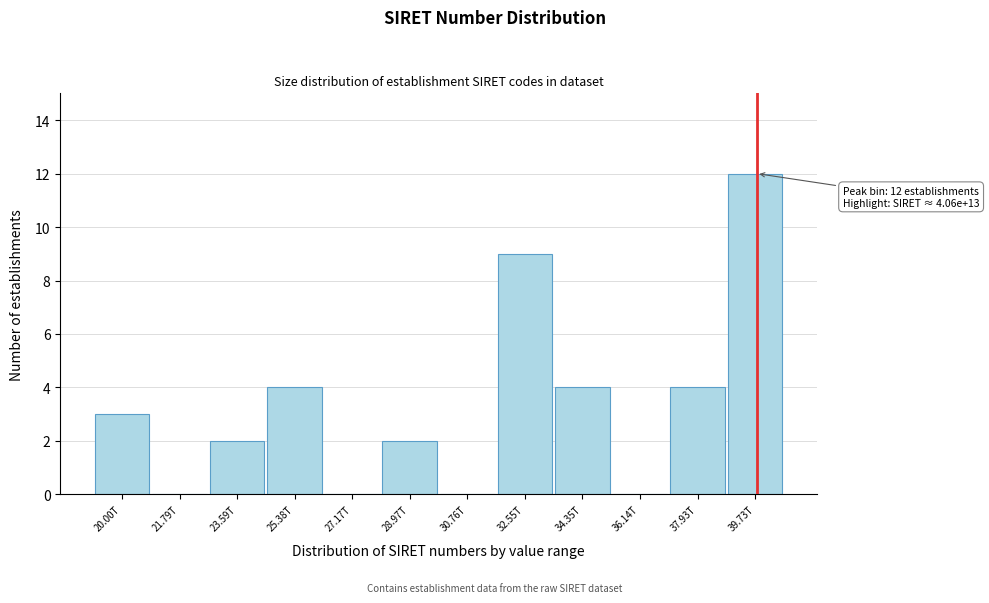

Reading right to left, list all the values displayed in this chart.

39.73T=12	37.93T=4	36.14T=0	34.35T=4	32.55T=9	30.76T=0	28.97T=2	27.17T=0	25.38T=4	23.59T=2	21.79T=0	20.00T=3